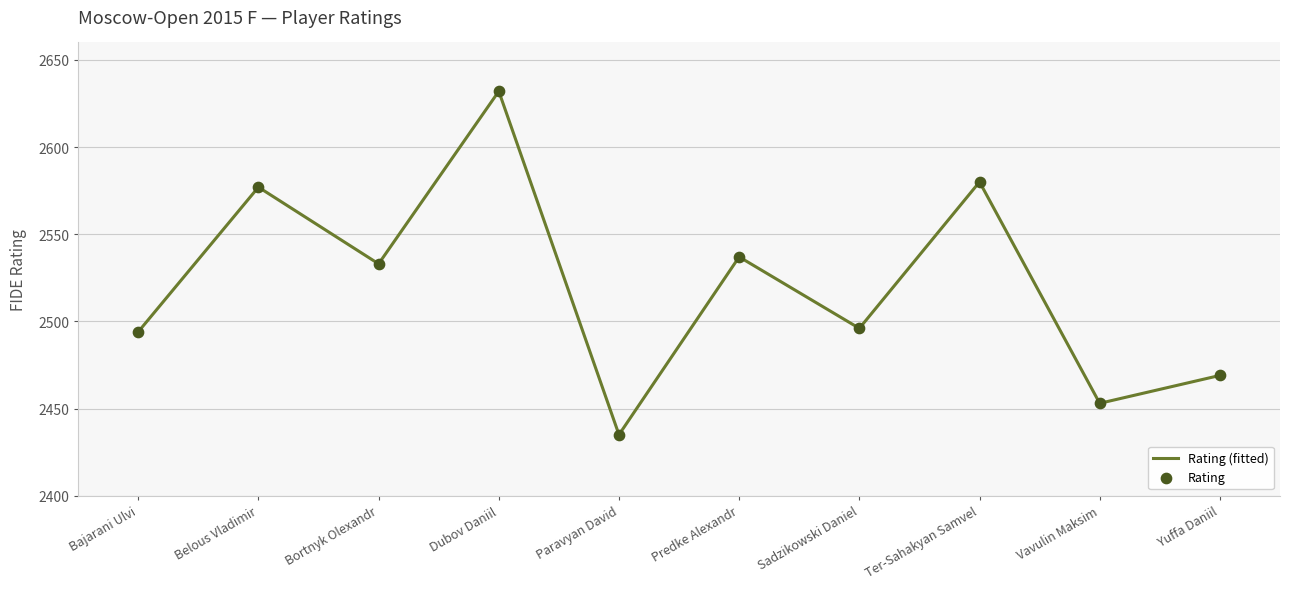

Read the value at Yuffa Daniil.

2469